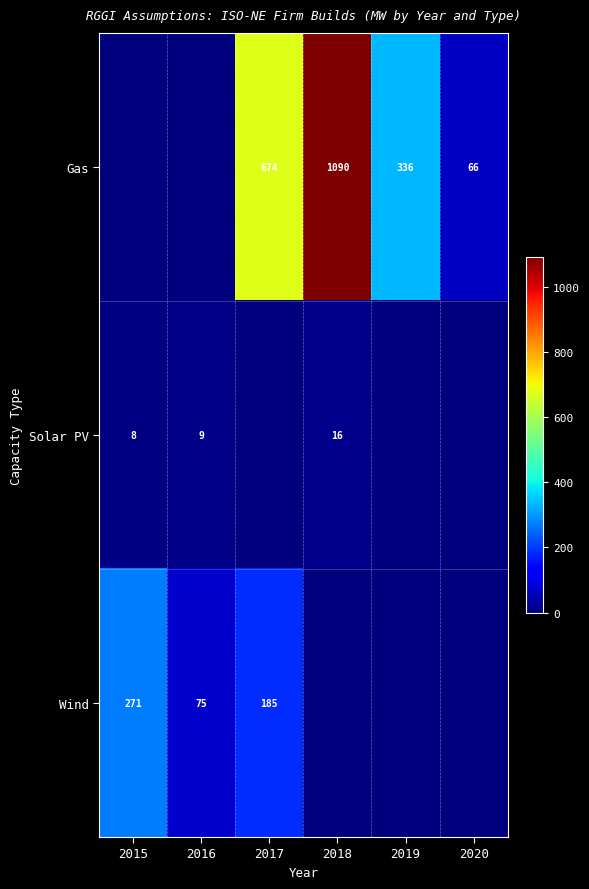

Is the value of Wind at 2015 greater than the value of Gas at 2018?

No